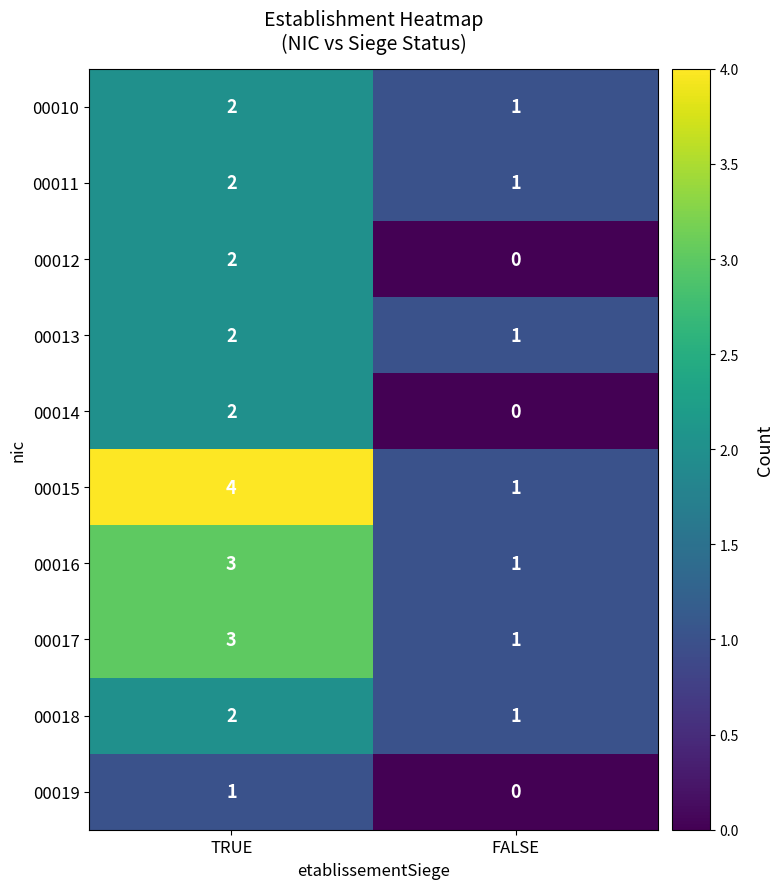

What is the sum of the 00013 values at FALSE and TRUE?

3